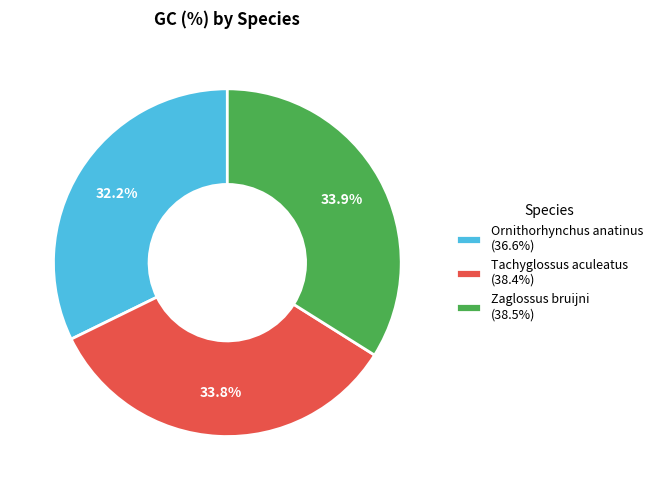

Approximately how many times larger is the value at Tachyglossus aculeatus (38.4%) compared to Ornithorhynchus anatinus (36.6%)?

1.0